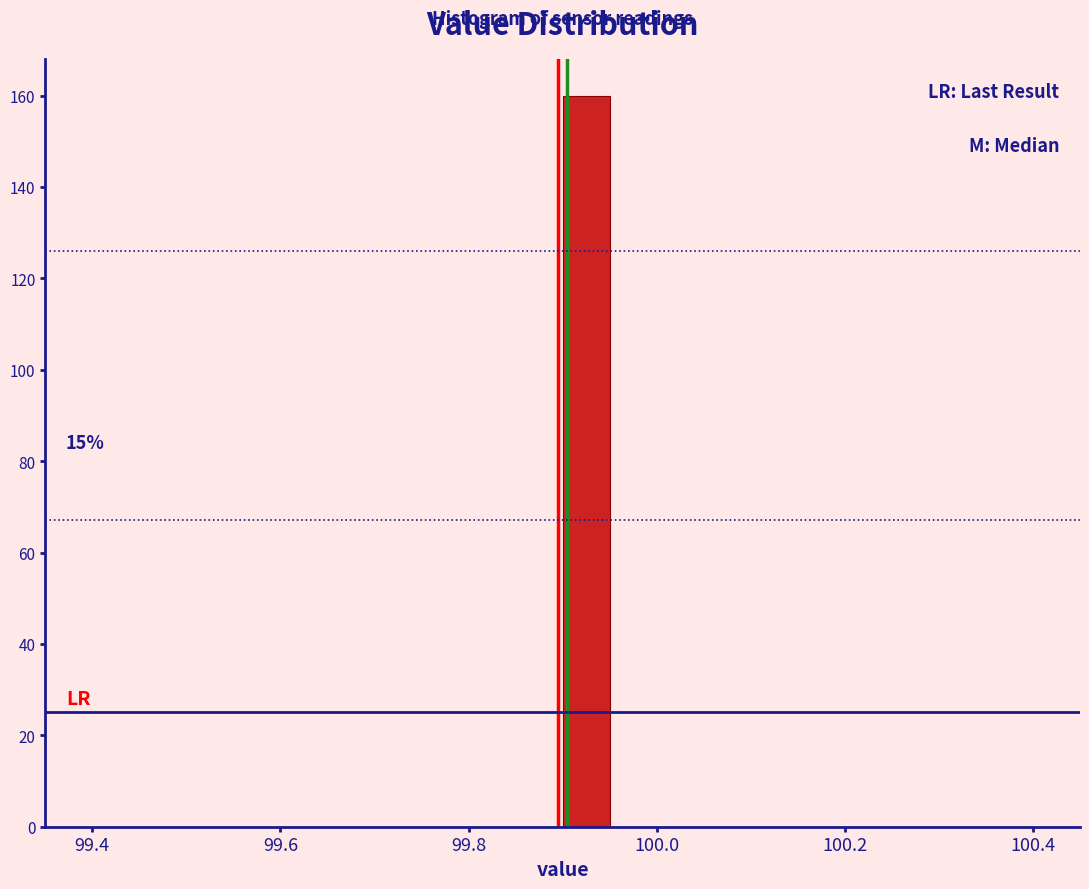

Read against the x-axis, roughly where is the centre of the tallest bar?

99.92